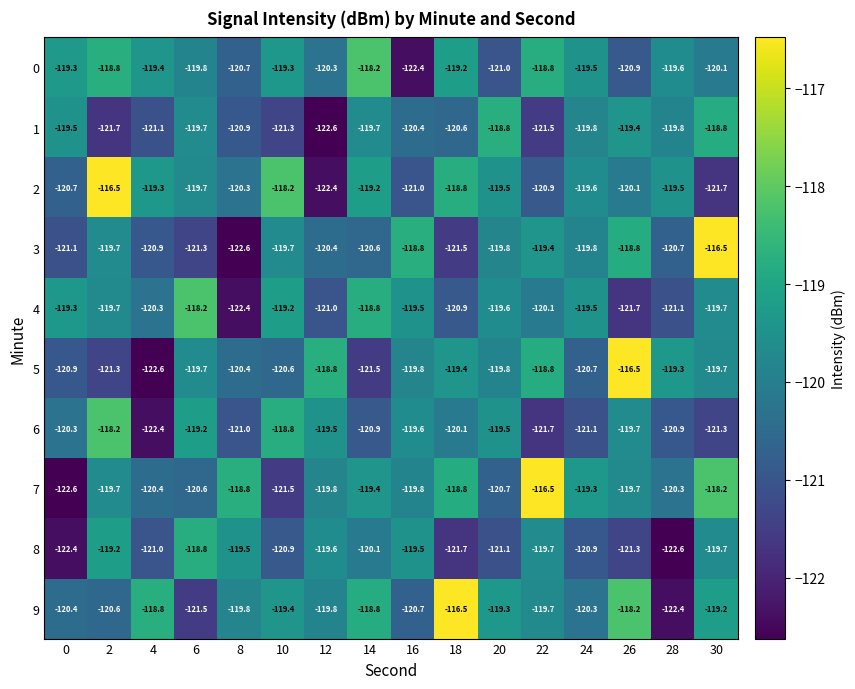

At which label does 0 reach its minimum?

16